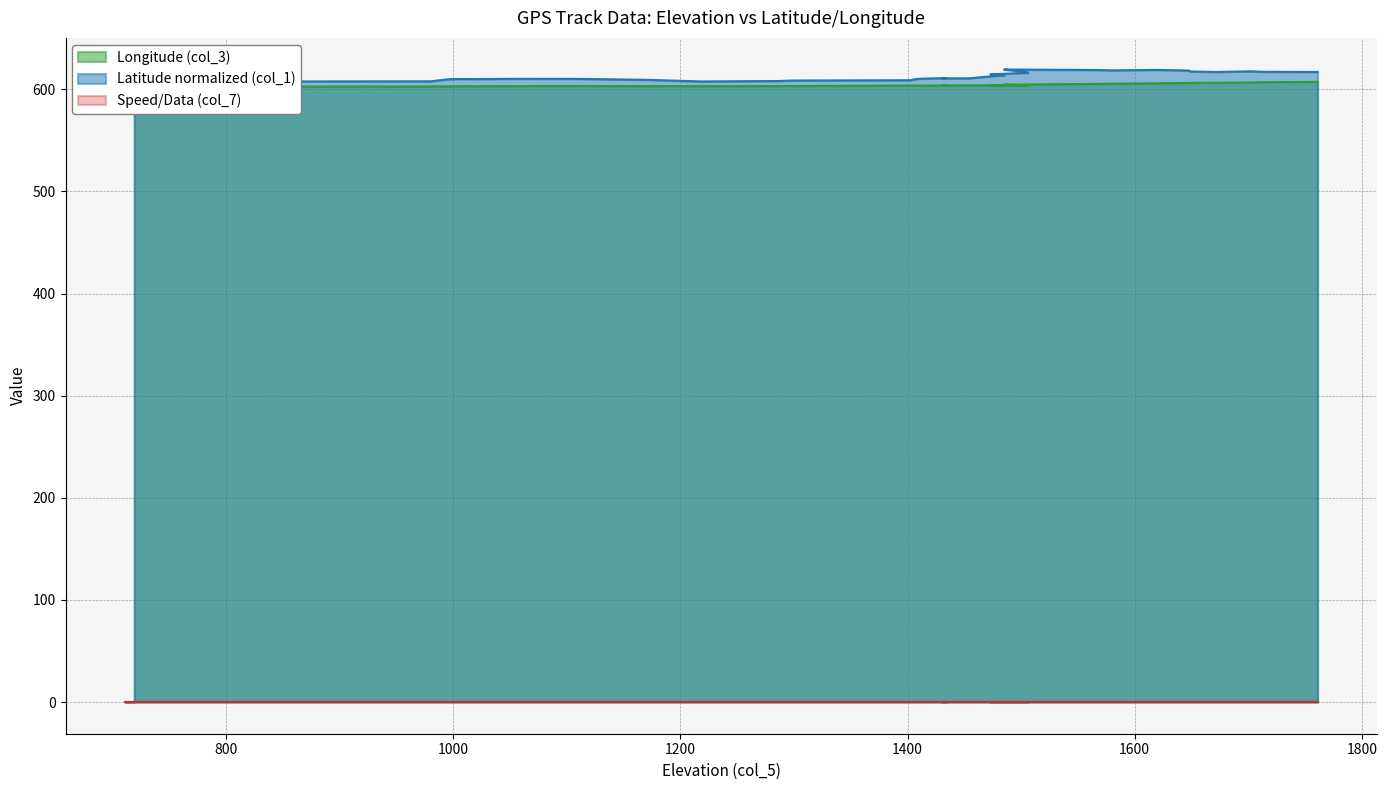

Where is the first local maximum for Longitude (col_3)?

711